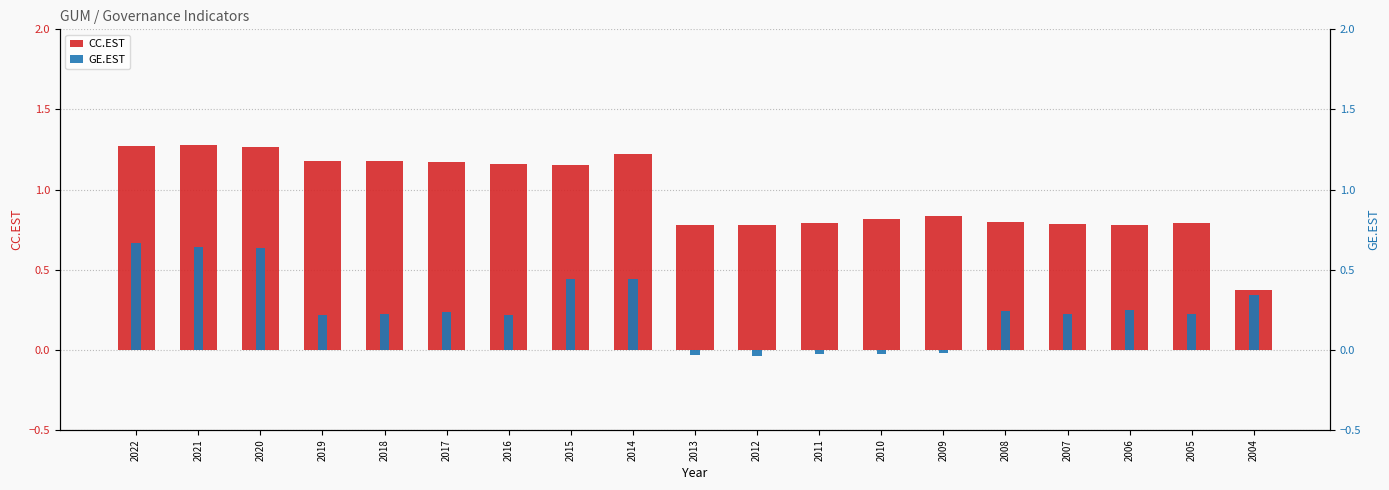

What is the sum of all GE.EST values?

4.8